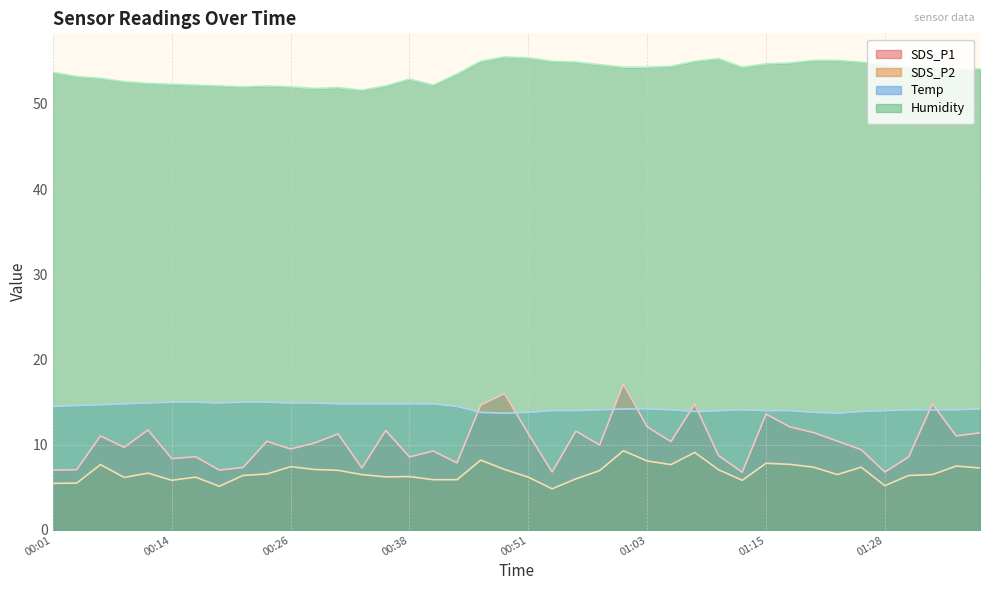

Does the chart display data point markers on the line(s)?

No